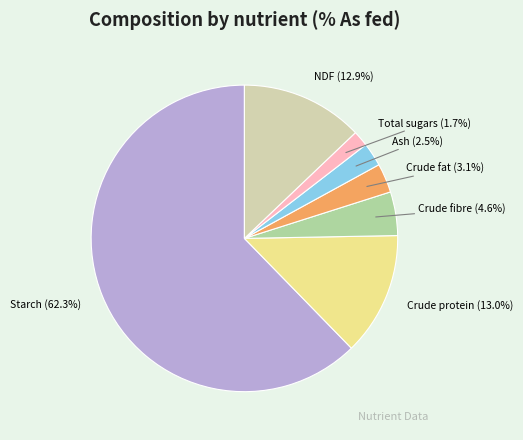

Is there a majority slice in this chart?

Yes